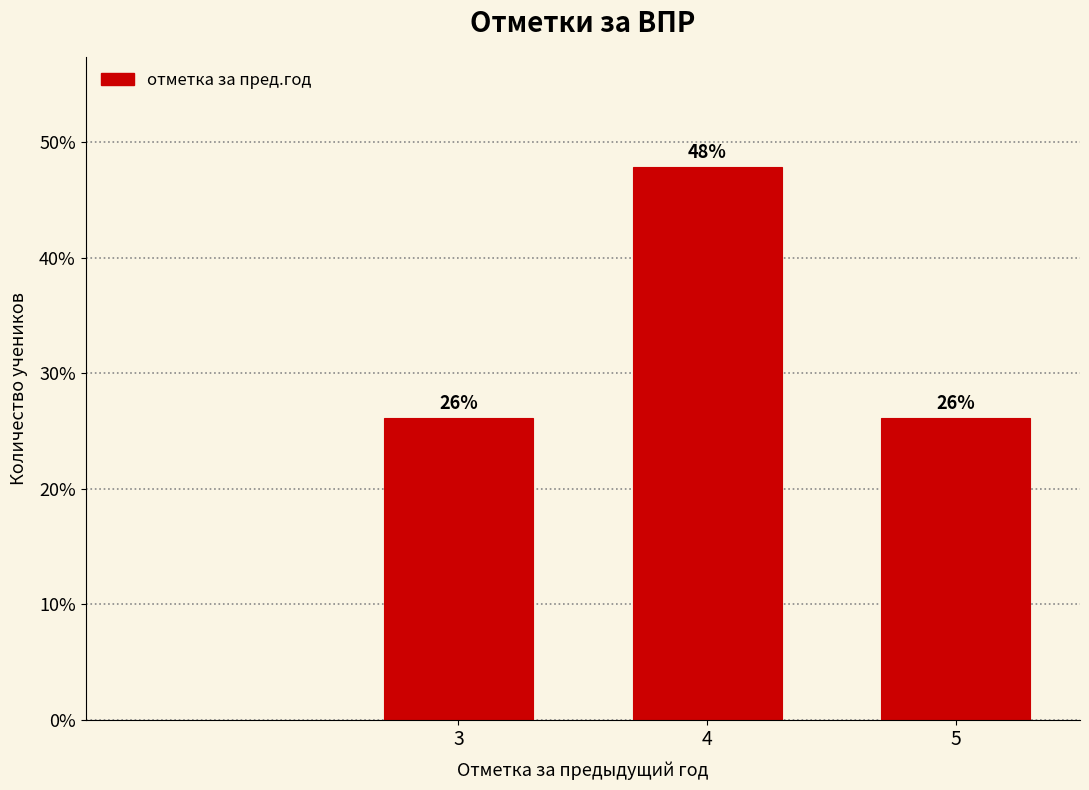

Are the bars horizontal?

No